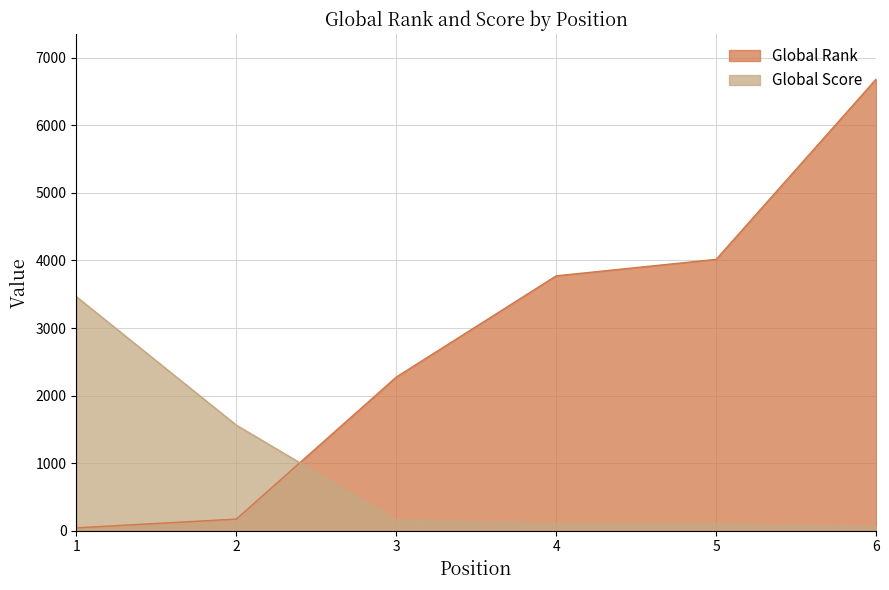

Between 5 and 6, which series saw the biggest shift?

Global Rank